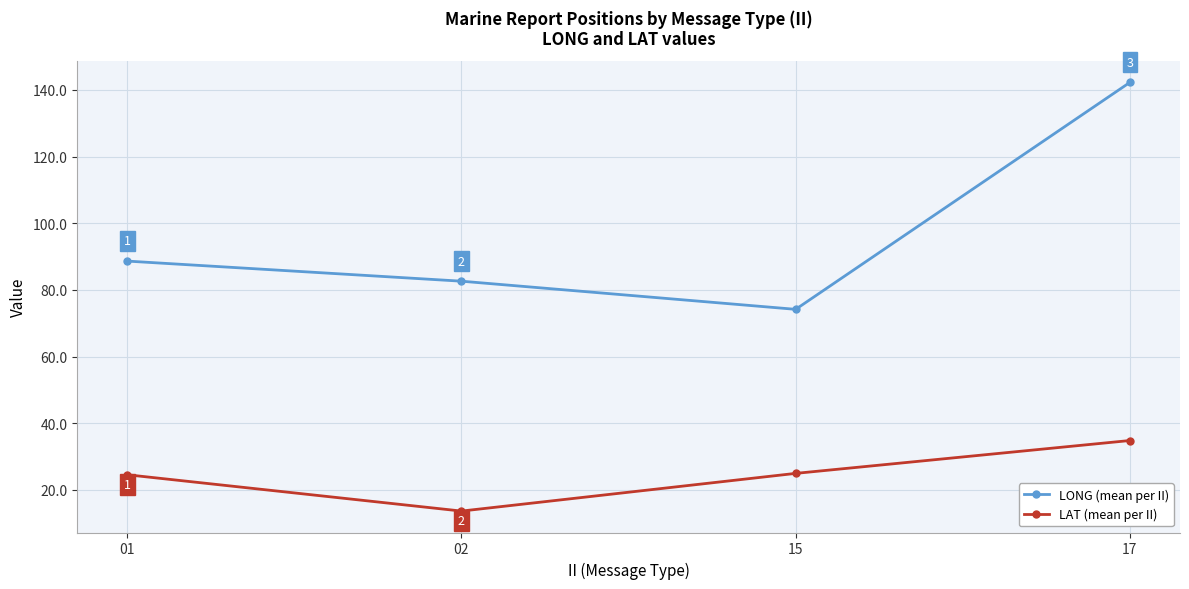

Count the number of categories in the chart.

4